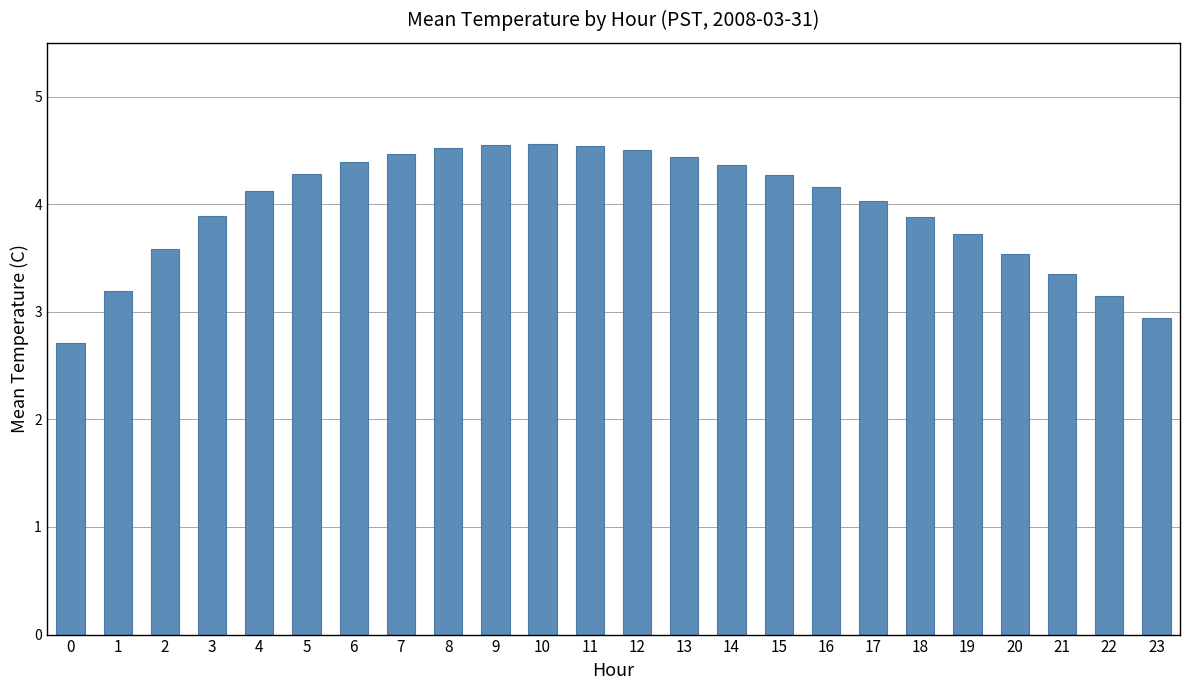

What is the sum of all values?

95.1